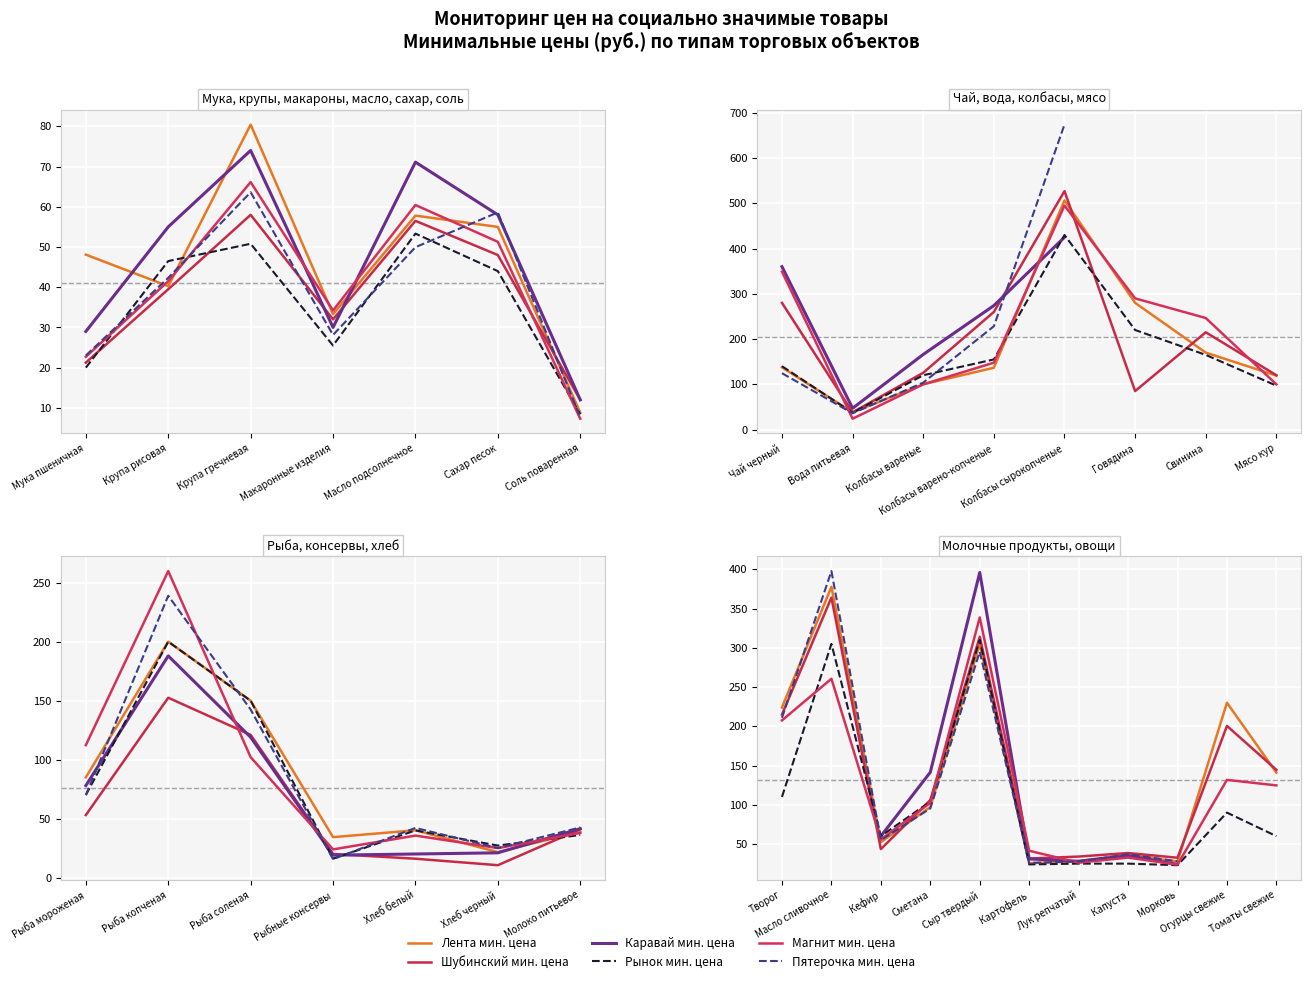

What is the value of the Лента мин. цена point at the 1st from the left?

224.0